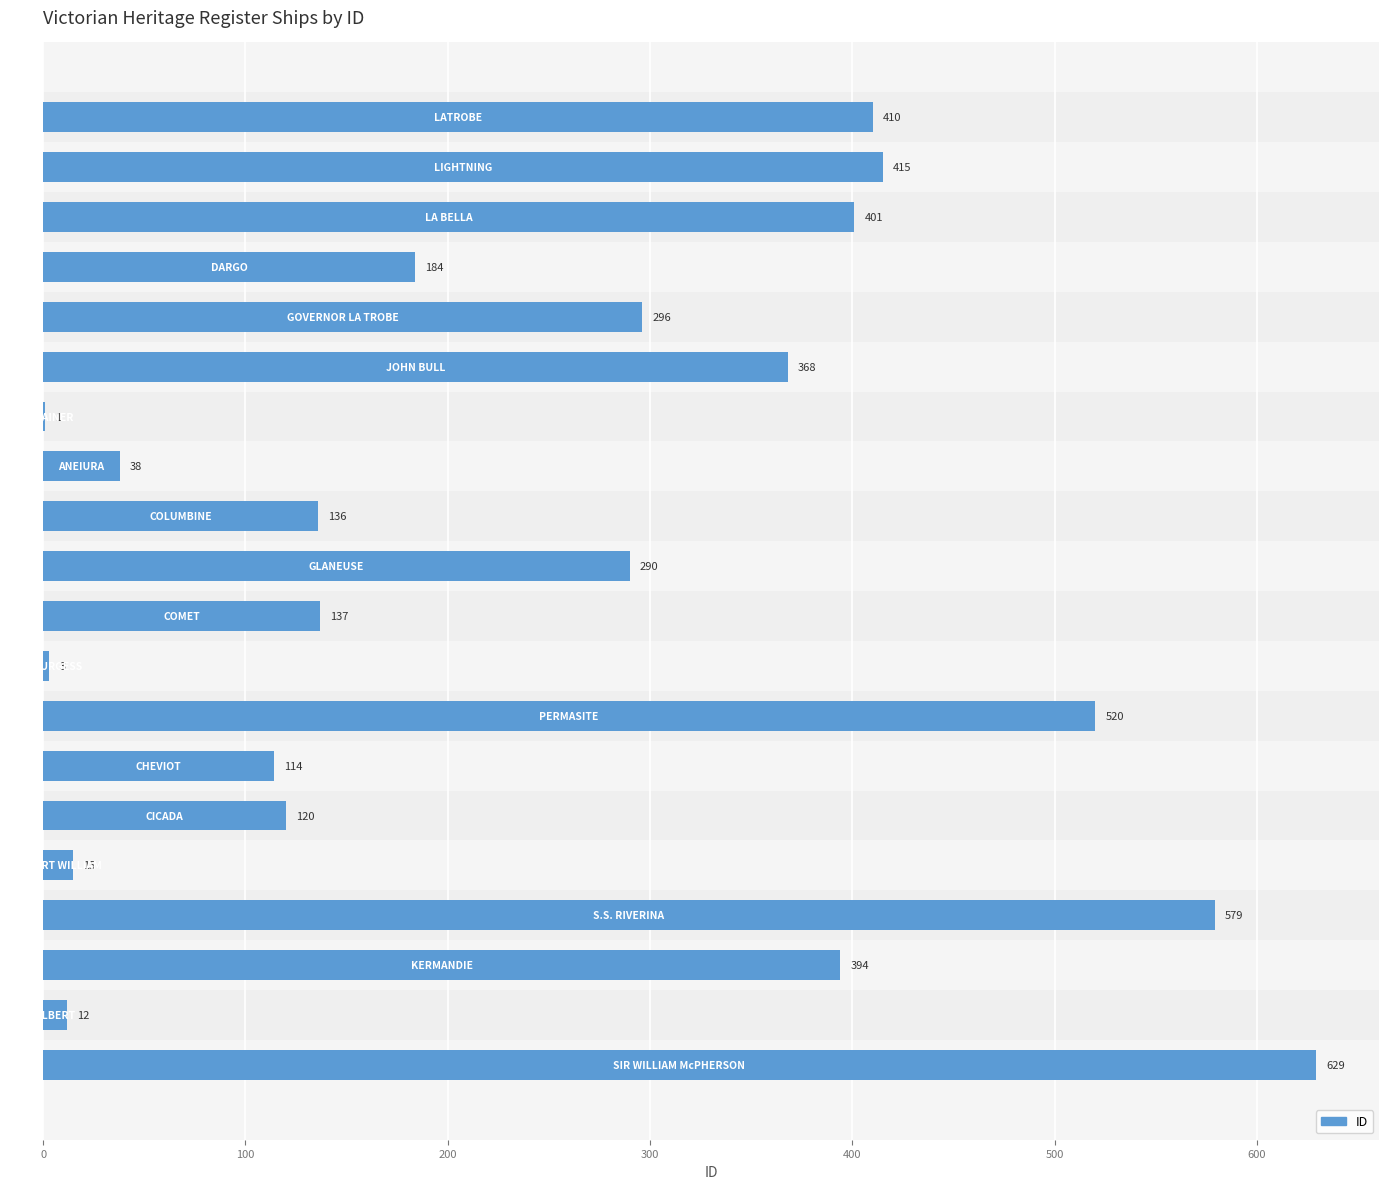

What is the greatest value displayed?

629